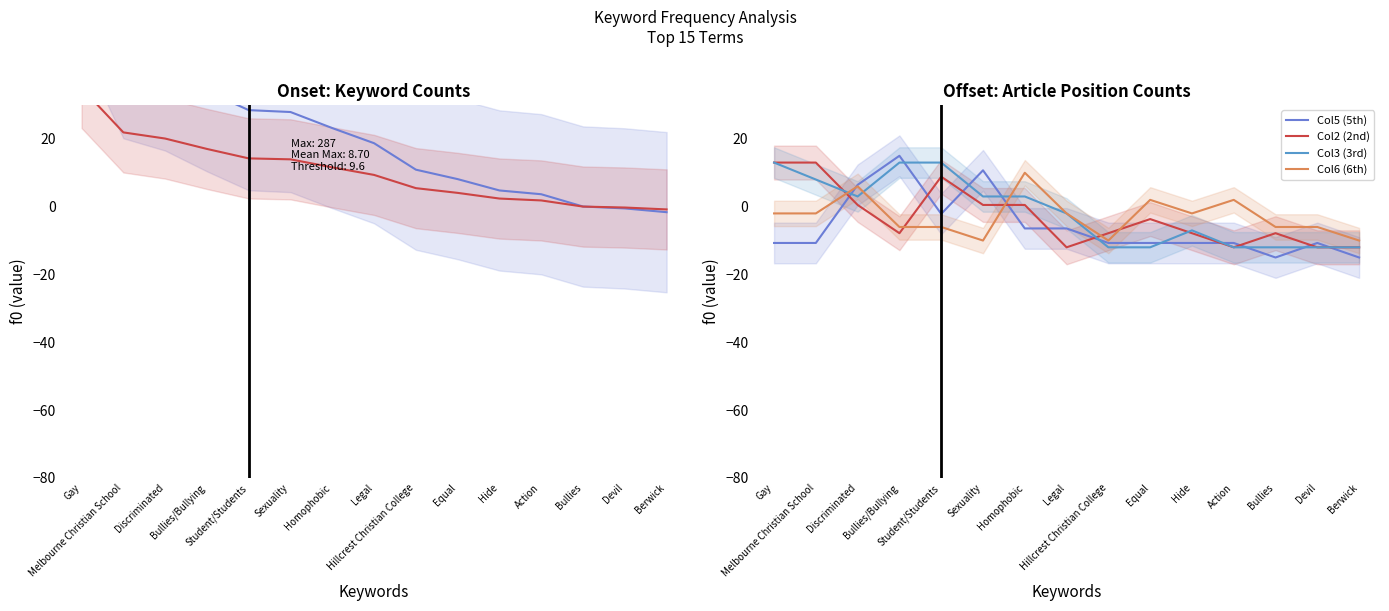

What is the smallest value displayed?

-15.0